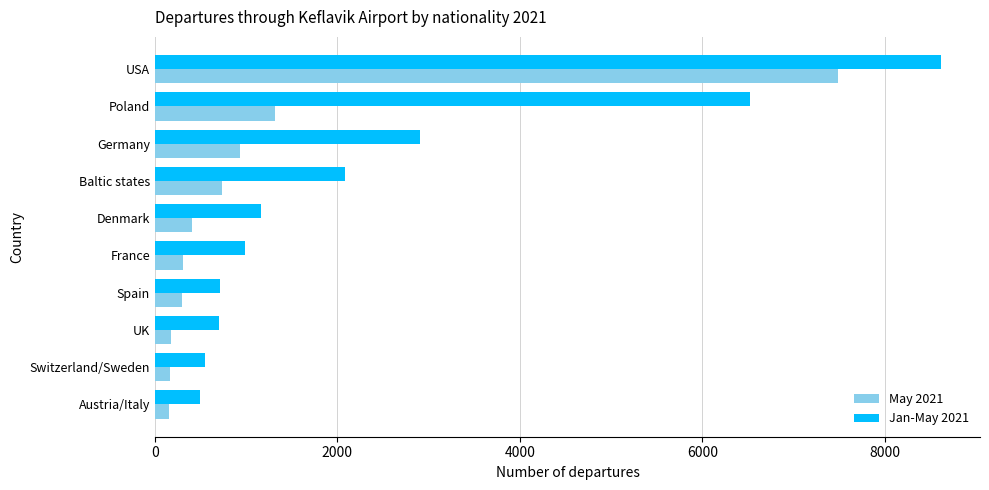

The Jan-May 2021 series shows 706 at UK. True or false?

True